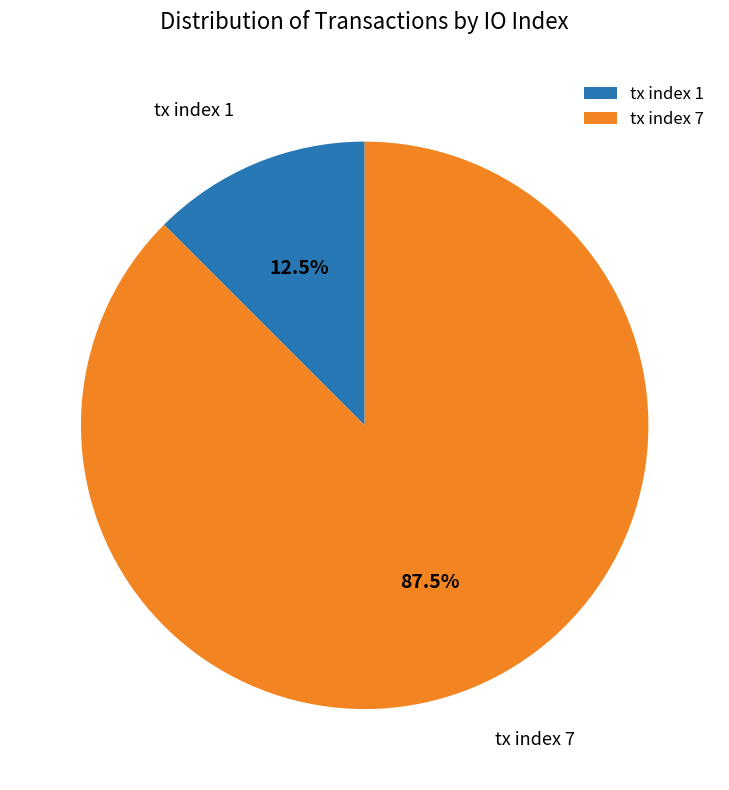

Rank the categories by value from highest to lowest.

tx index 7, tx index 1